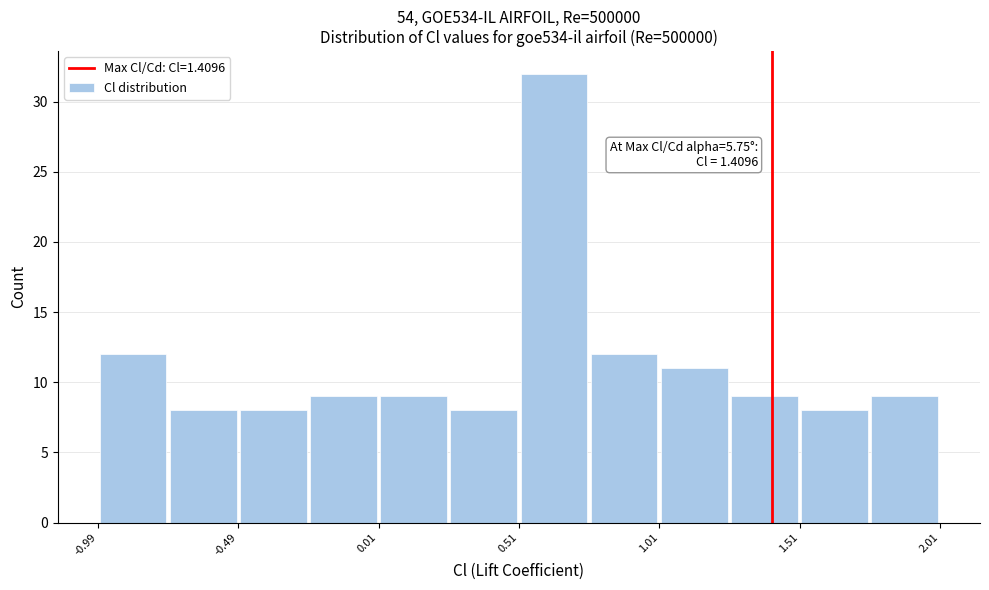

Which range on the x-axis has the tallest bar?

0.50 to 0.75